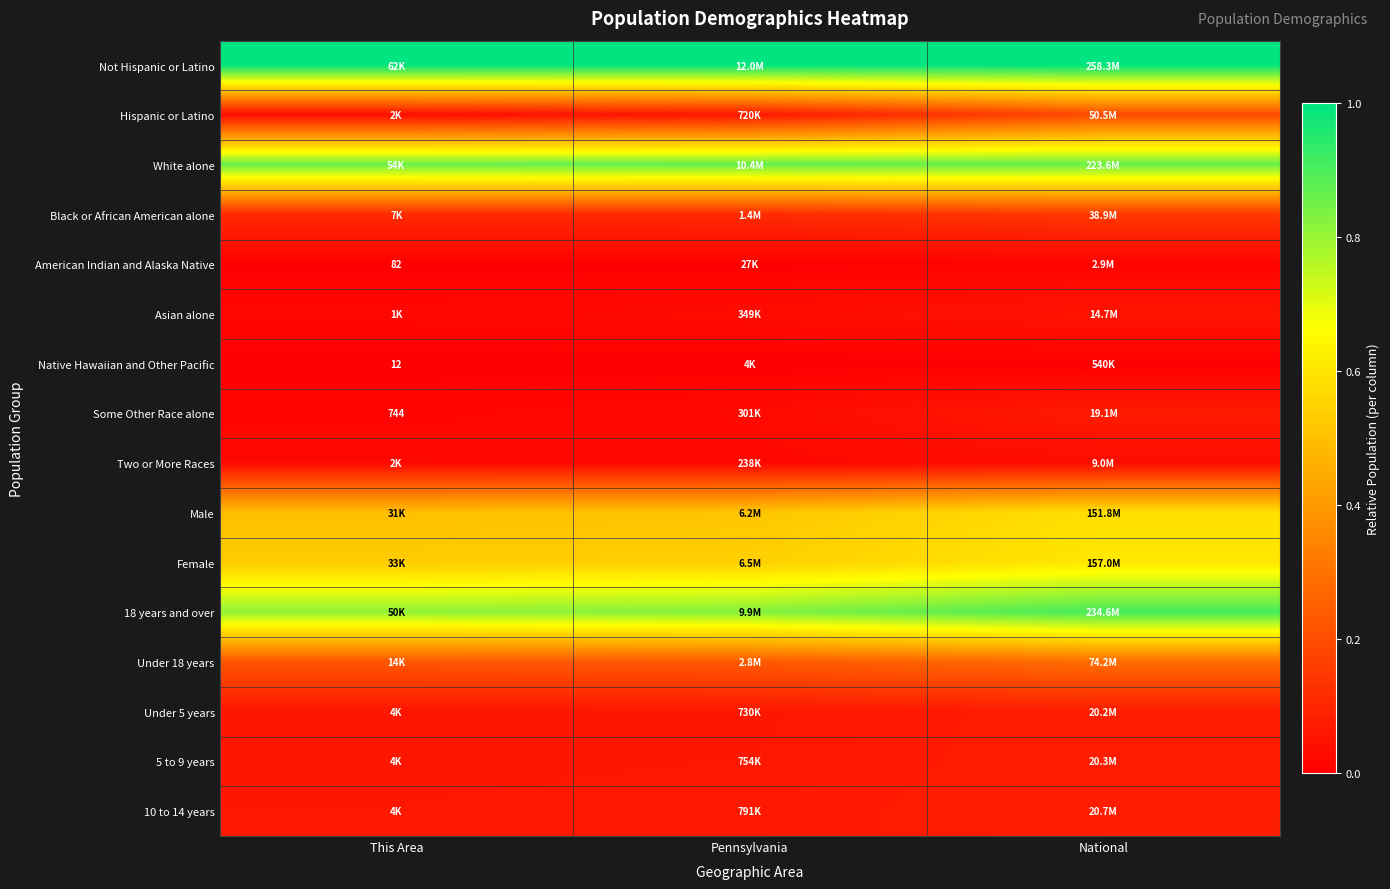

Rank the series at National from highest to lowest value.

Not Hispanic or Latino, 18 years and over, White alone, Female, Male, Under 18 years, Hispanic or Latino, Black or African American alone, 10 to 14 years, 5 to 9 years, Under 5 years, Some Other Race alone, Asian alone, Two or More Races, American Indian and Alaska Native, Native Hawaiian and Other Pacific